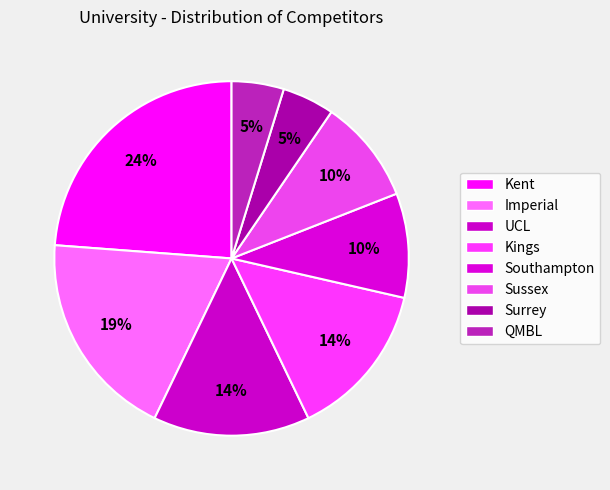

To the nearest percent, what is the average slice percentage?

12%